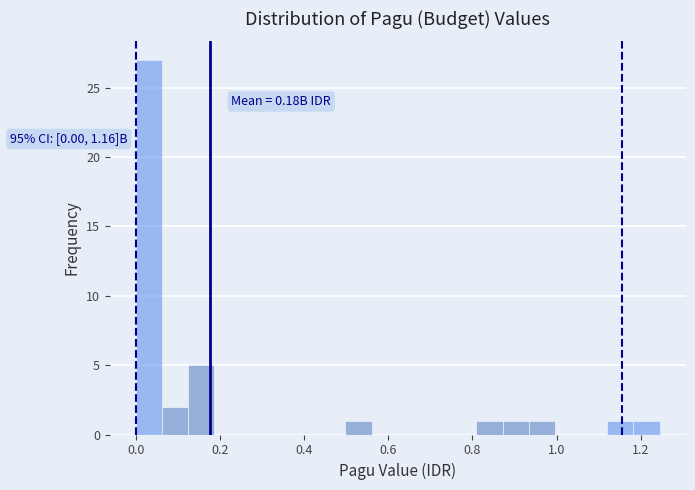

Around what value on the x-axis is the tallest bar? Give the approximate position of its centre, as read against the axis.

0.04